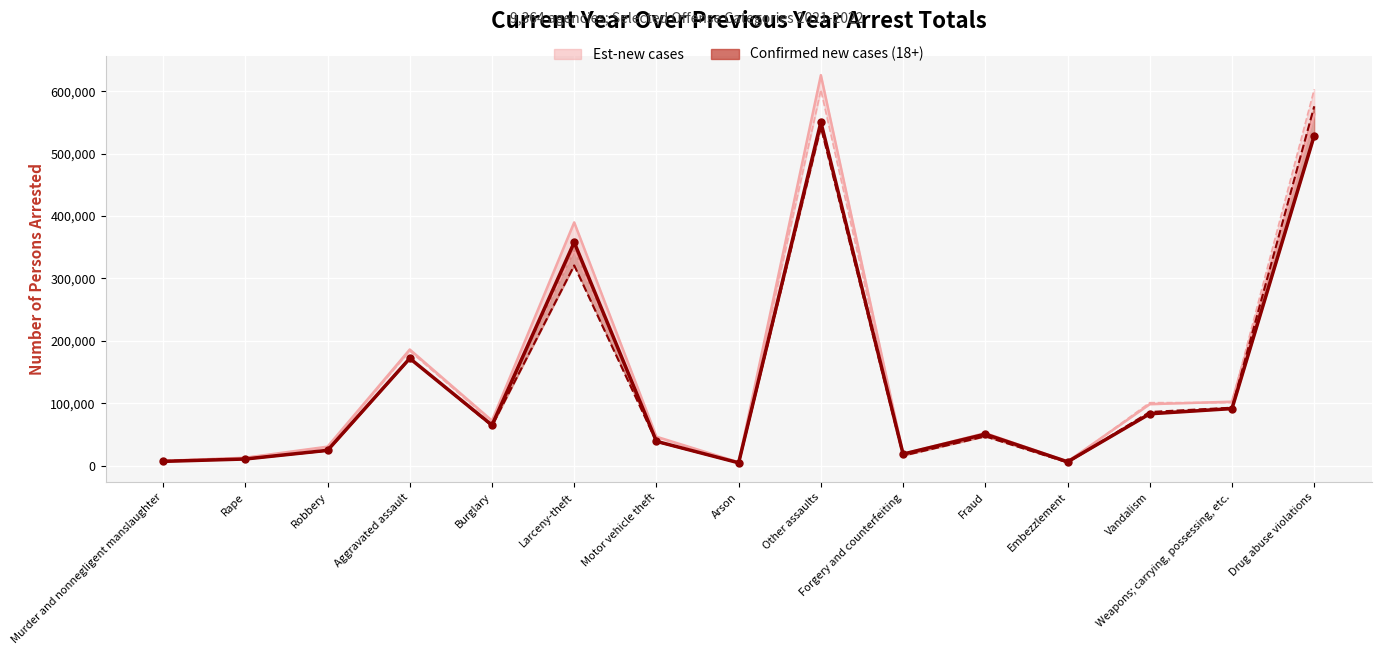

What is the difference between the highest and lowest values at Forgery and counterfeiting?

2793